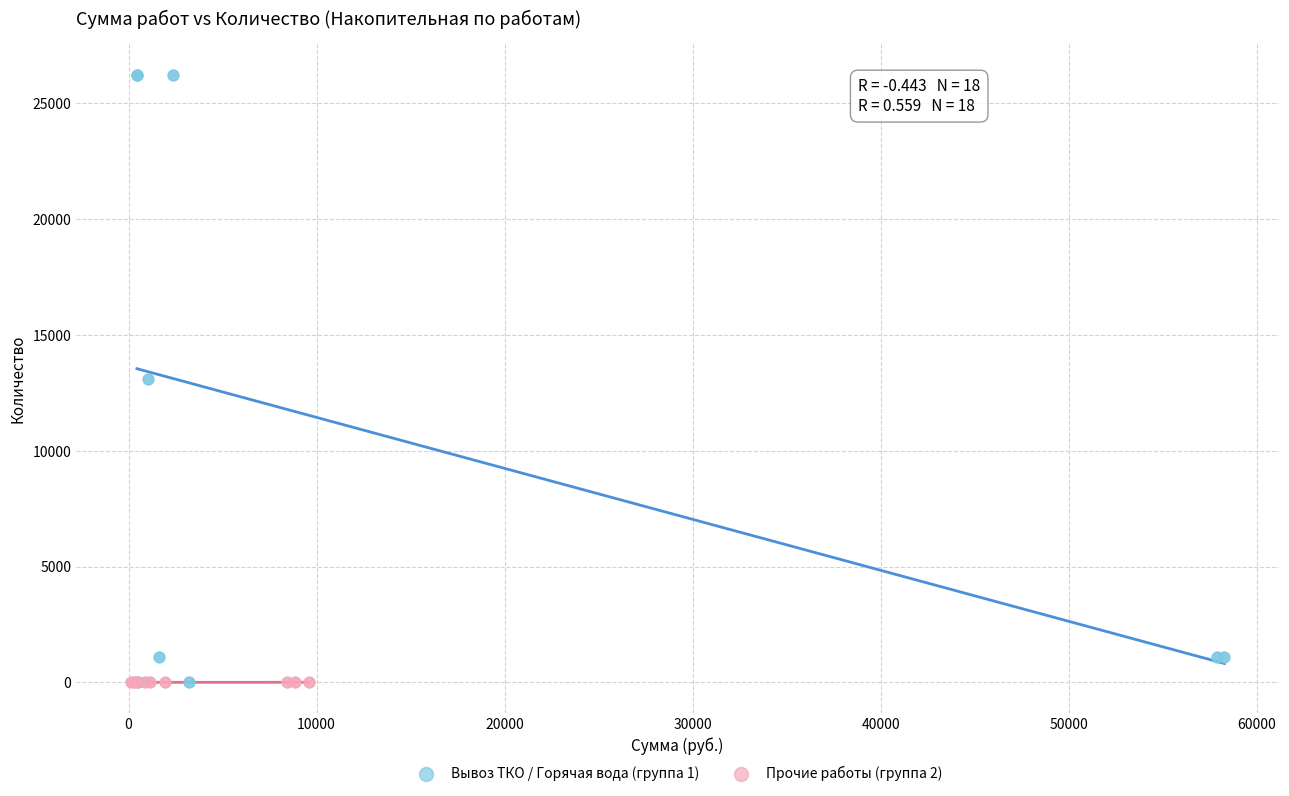

Which series contains the highest Y value?

Вывоз ТКО / Горячая вода (группа 1)